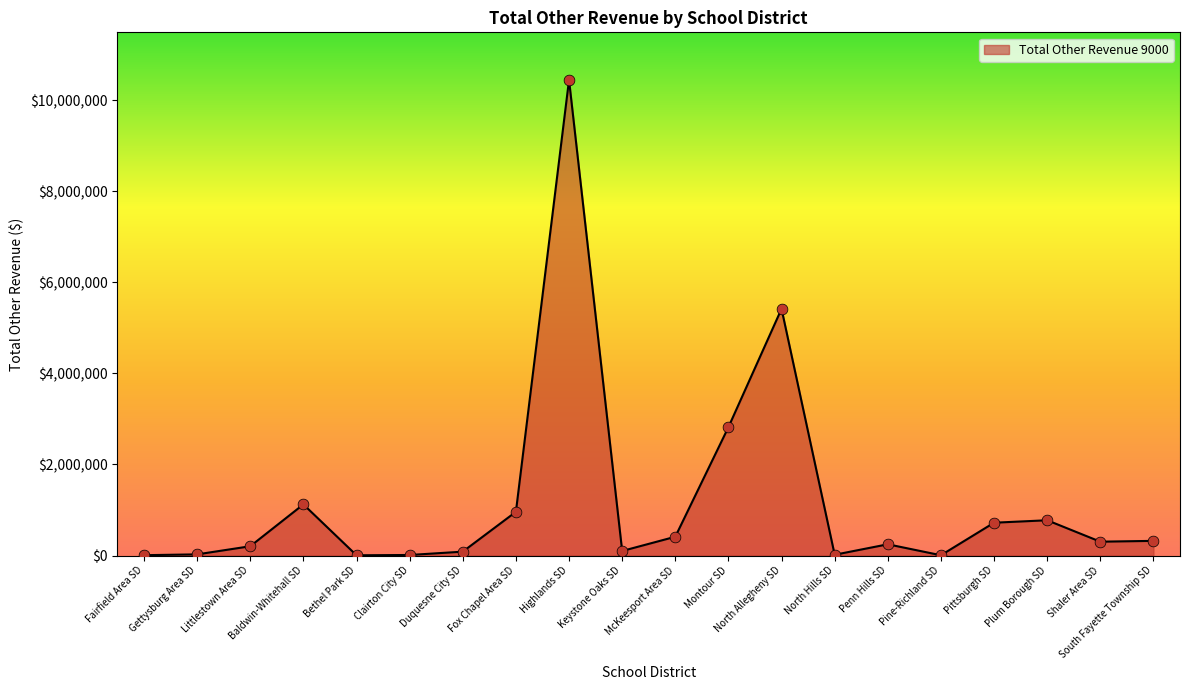

Between Shaler Area SD and Fairfield Area SD, which is larger?

Shaler Area SD